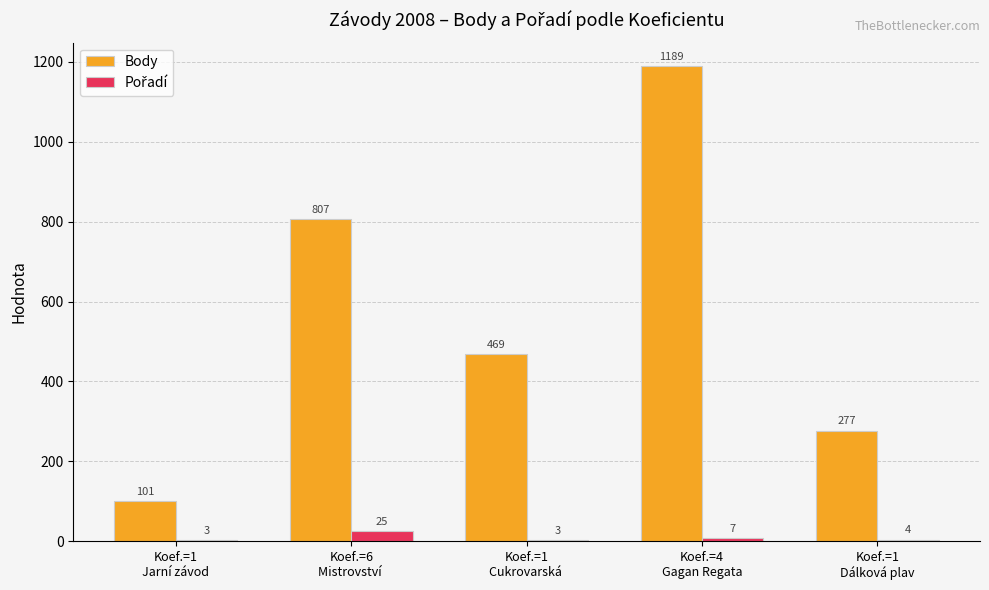

Which series has the largest total across all categories?

Body